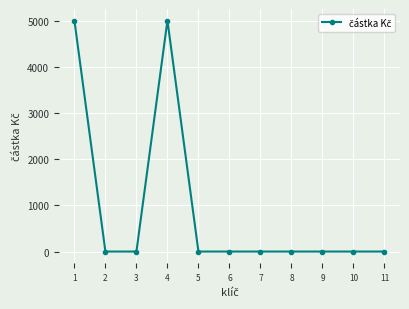

What is the maximum value shown in the chart?

5000